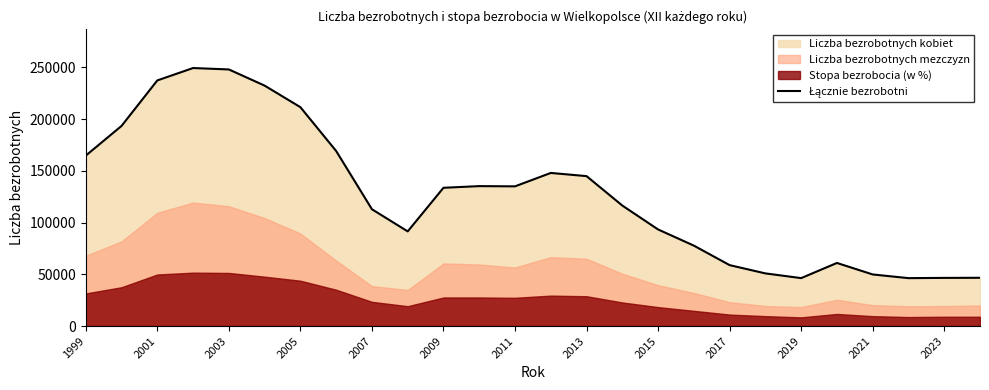

What position from the right is 17?

9